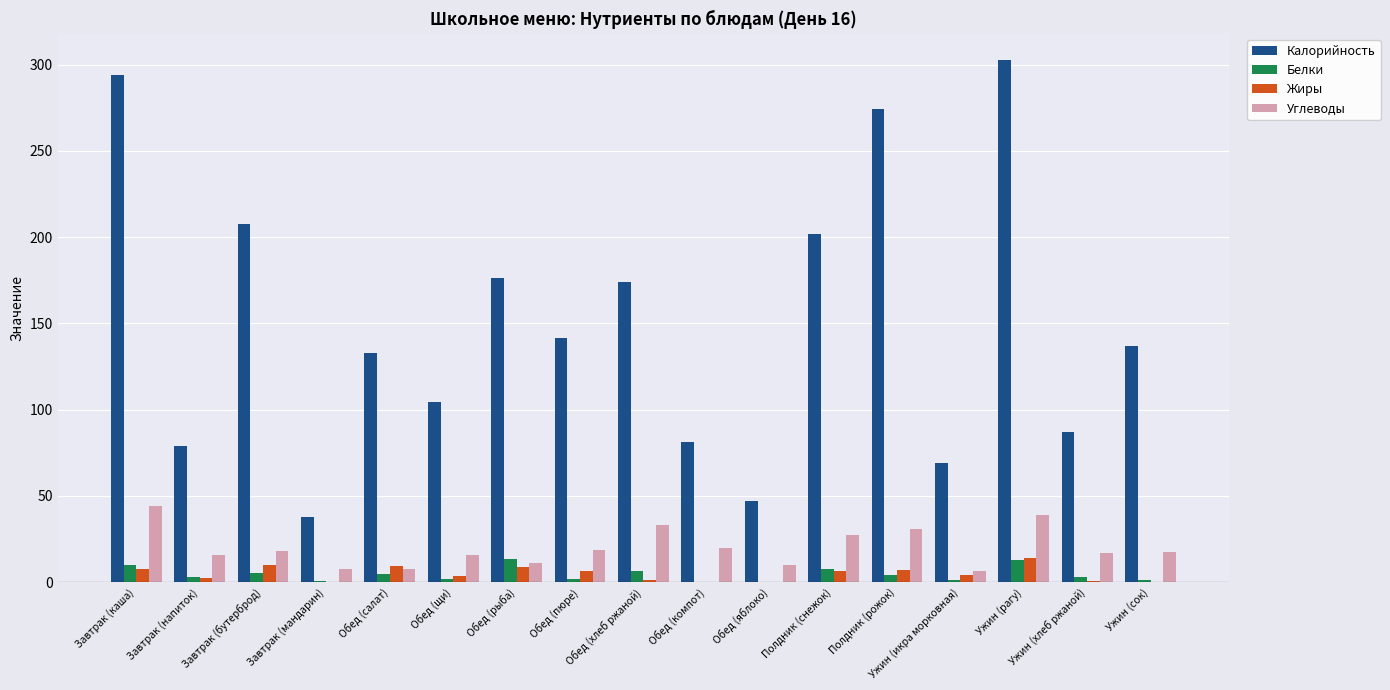

How many groups of bars are there?

17